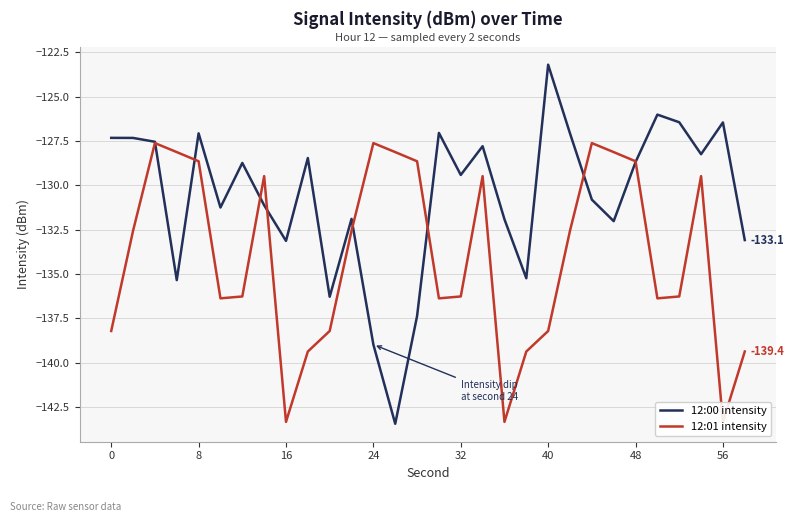

At which label does 12:00 intensity reach its peak?

40